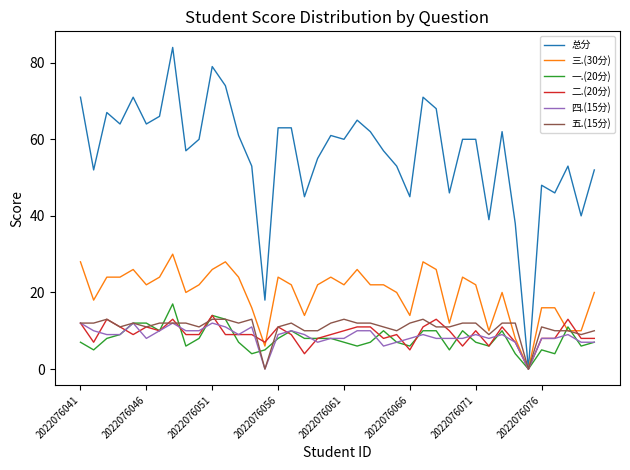

Which series has the widest spread of values?

总分